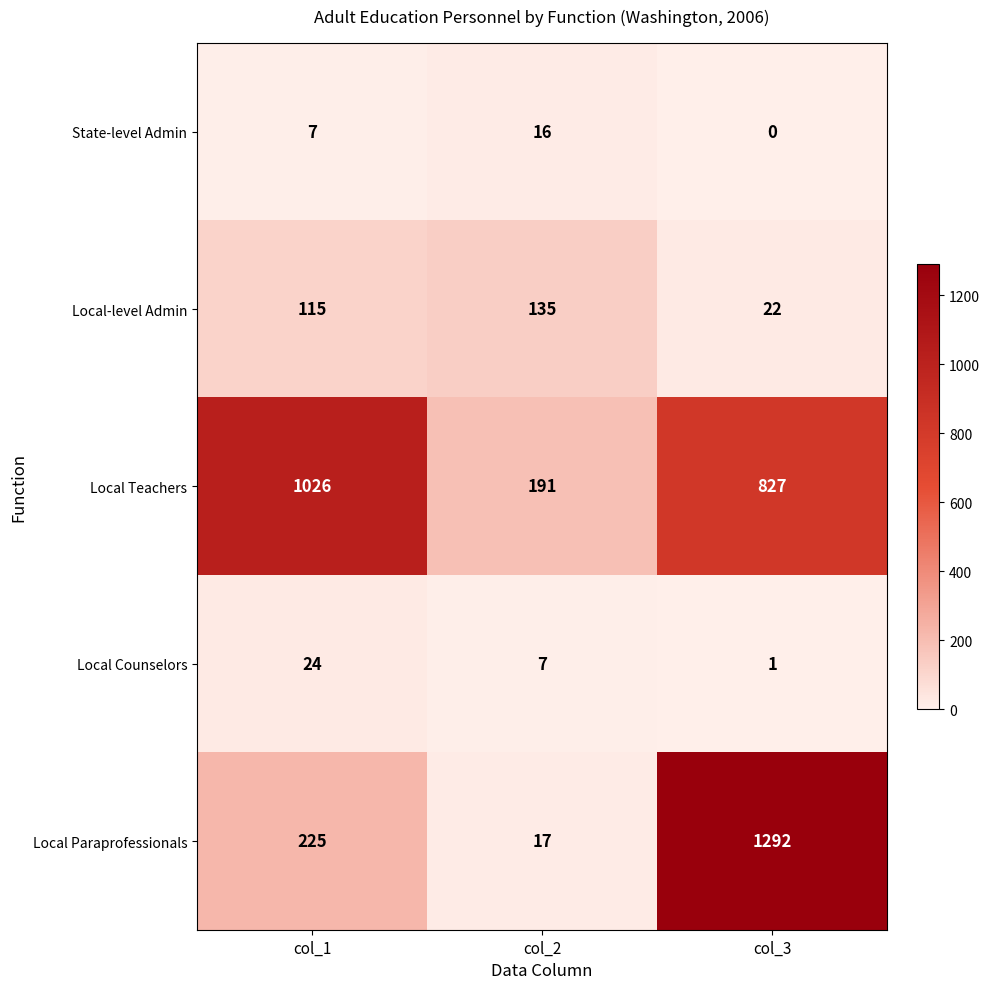

How many distinct data groups are displayed?

5